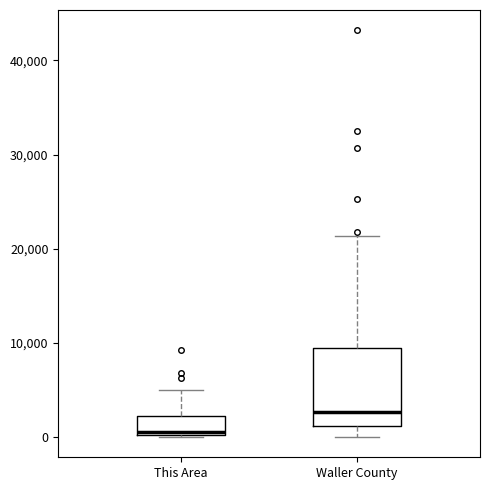

Reading left to right, transcribe this box plot: for each box, give where its median line is, the range the box spans, and where its two whiskers end, as read against the y-axis. The values are not printed on the chart, so give them approximately, as read against the axis.

This Area: median 1000, box 0 to 2000, whiskers 0 to 5000
Waller County: median 3000, box 1000 to 9000, whiskers 0 to 21000